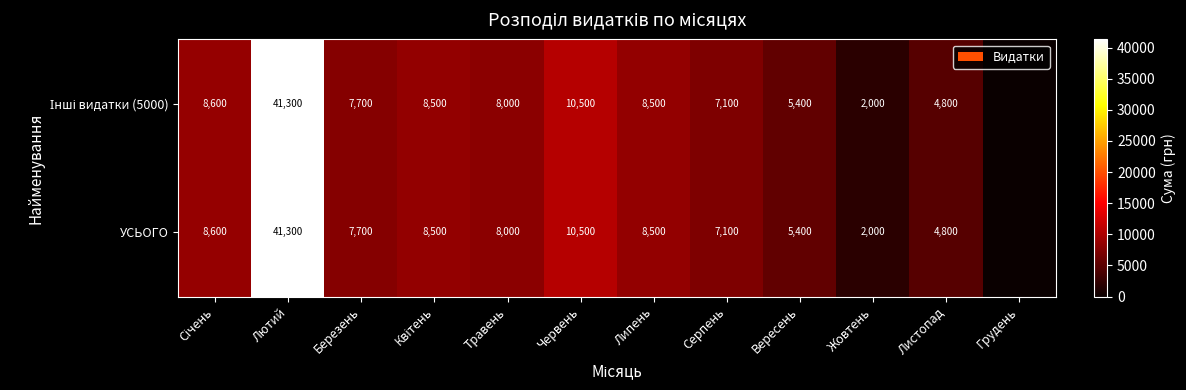

What is the total value across all series at Вересень?

10800